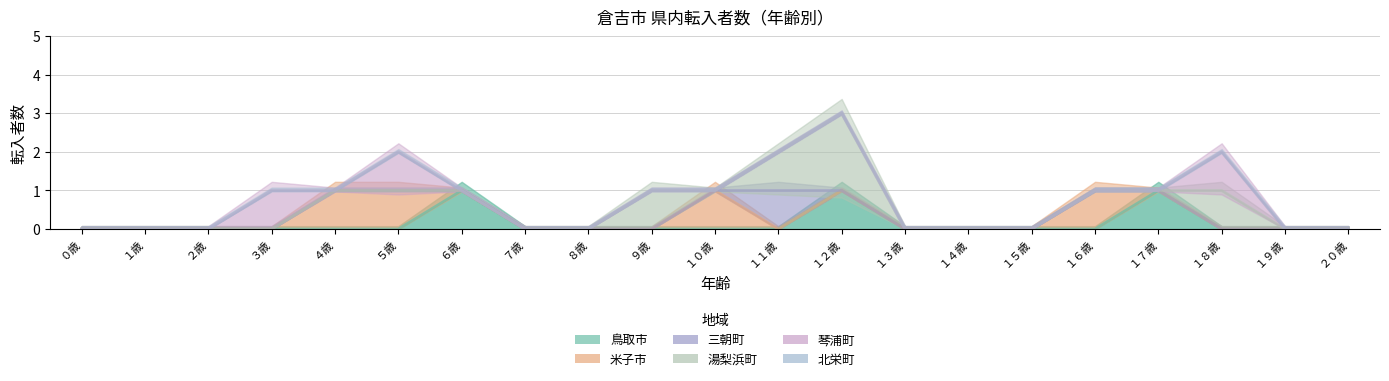

At how many categories does at least one series exceed 1?

4